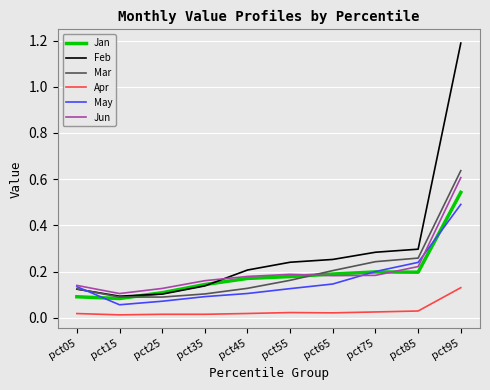

True or false: Feb has a value of 0.1 at pct75.

False